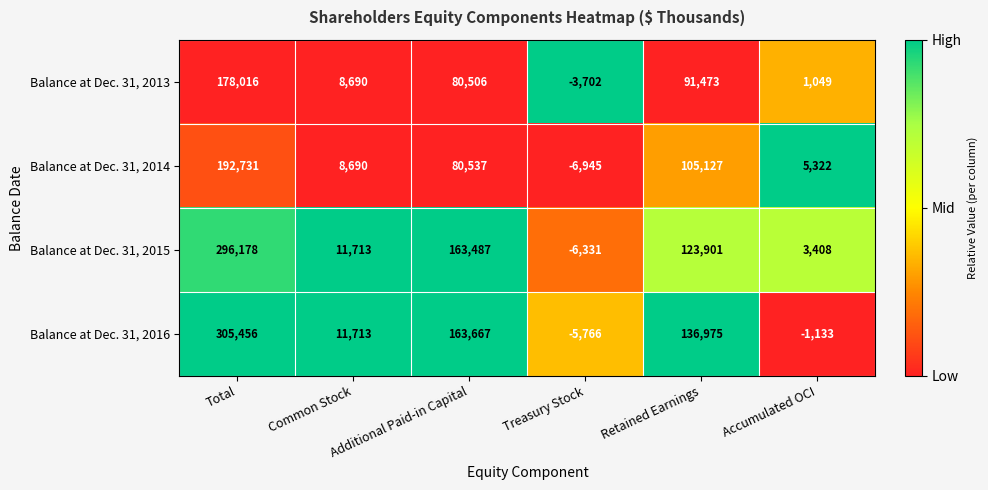

Which series has the widest spread of values?

Balance at Dec. 31, 2016